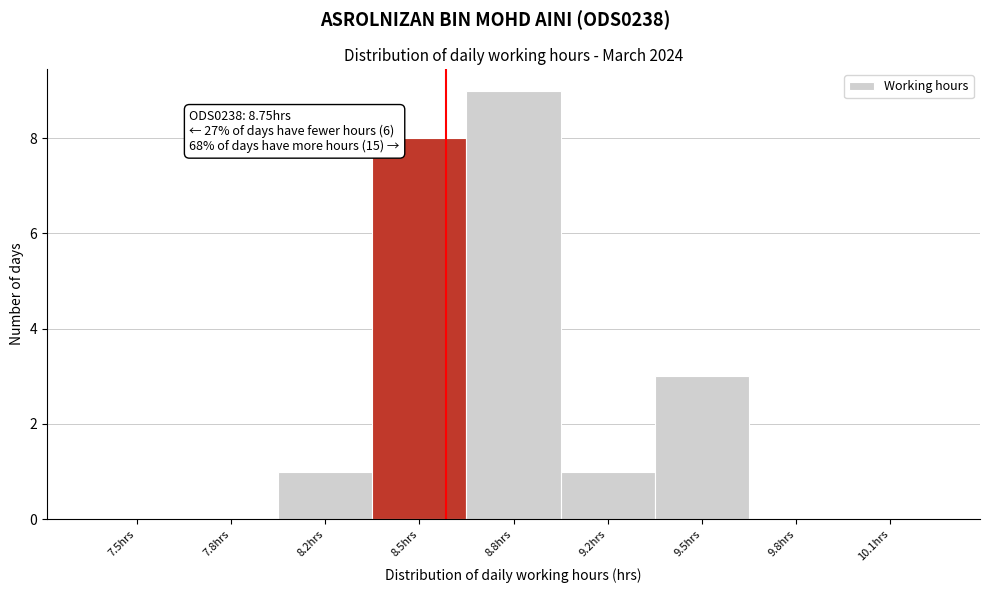

Reading right to left, what are all the values shown in this chart?

10.1hrs=0	9.8hrs=0	9.5hrs=3	9.2hrs=1	8.8hrs=9	8.5hrs=8	8.2hrs=1	7.8hrs=0	7.5hrs=0